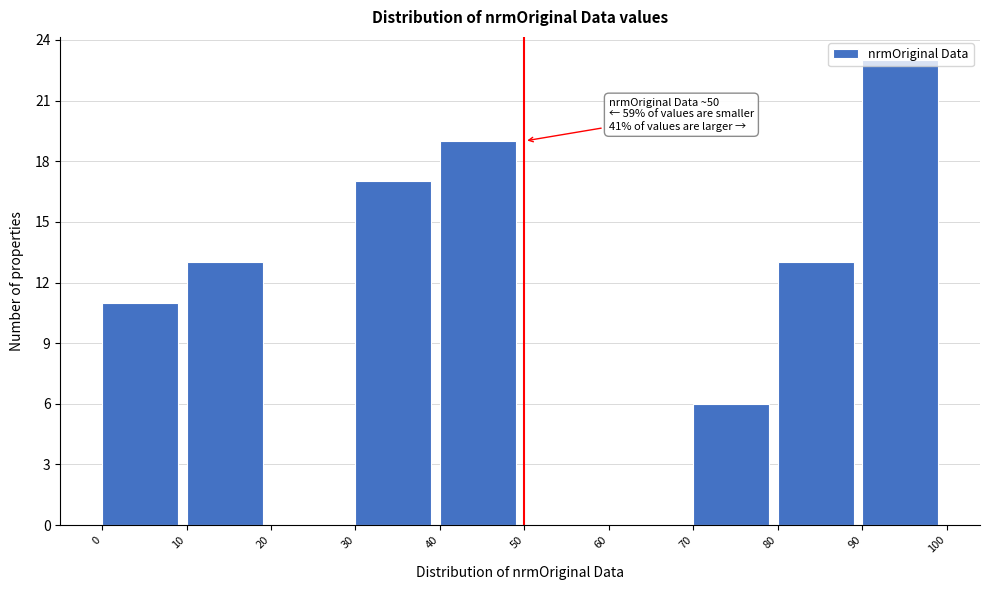

Over which range of the x-axis is the bar tallest?

90 to 100